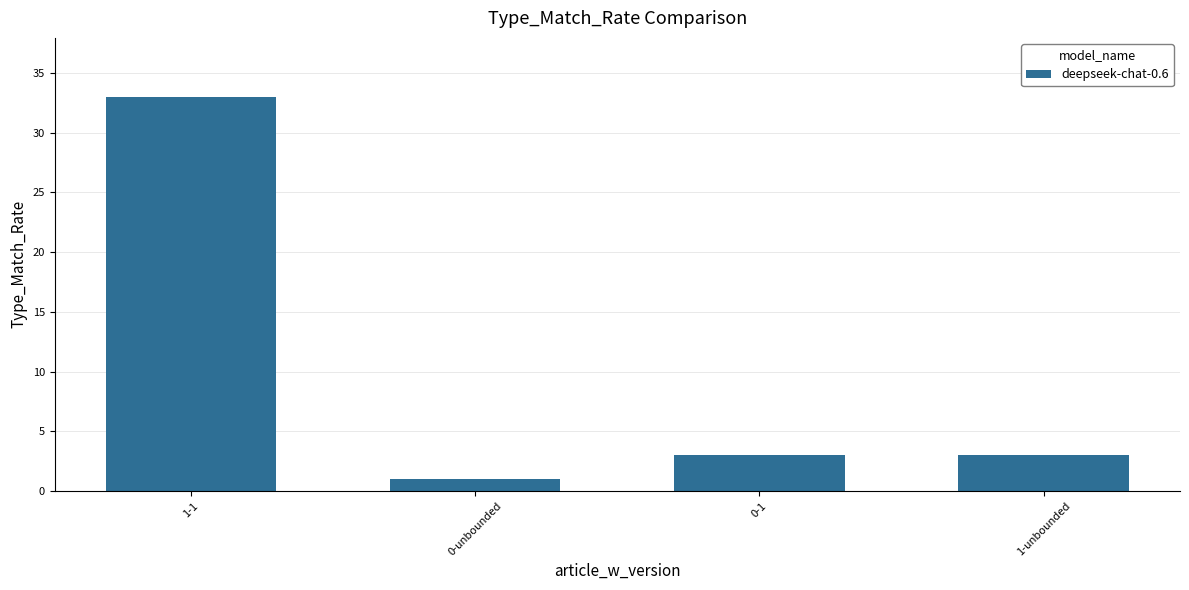

What is the label of the 1st bar from the right?

1-unbounded